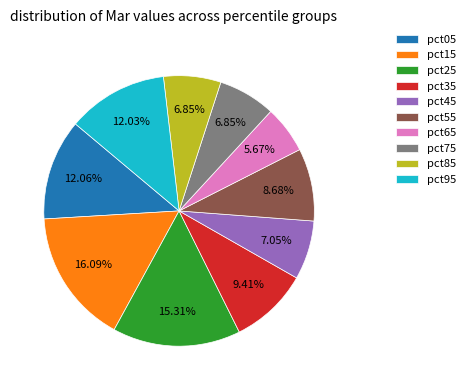

To the nearest percent, what is the combined percentage of pct65 and pct35?

15%